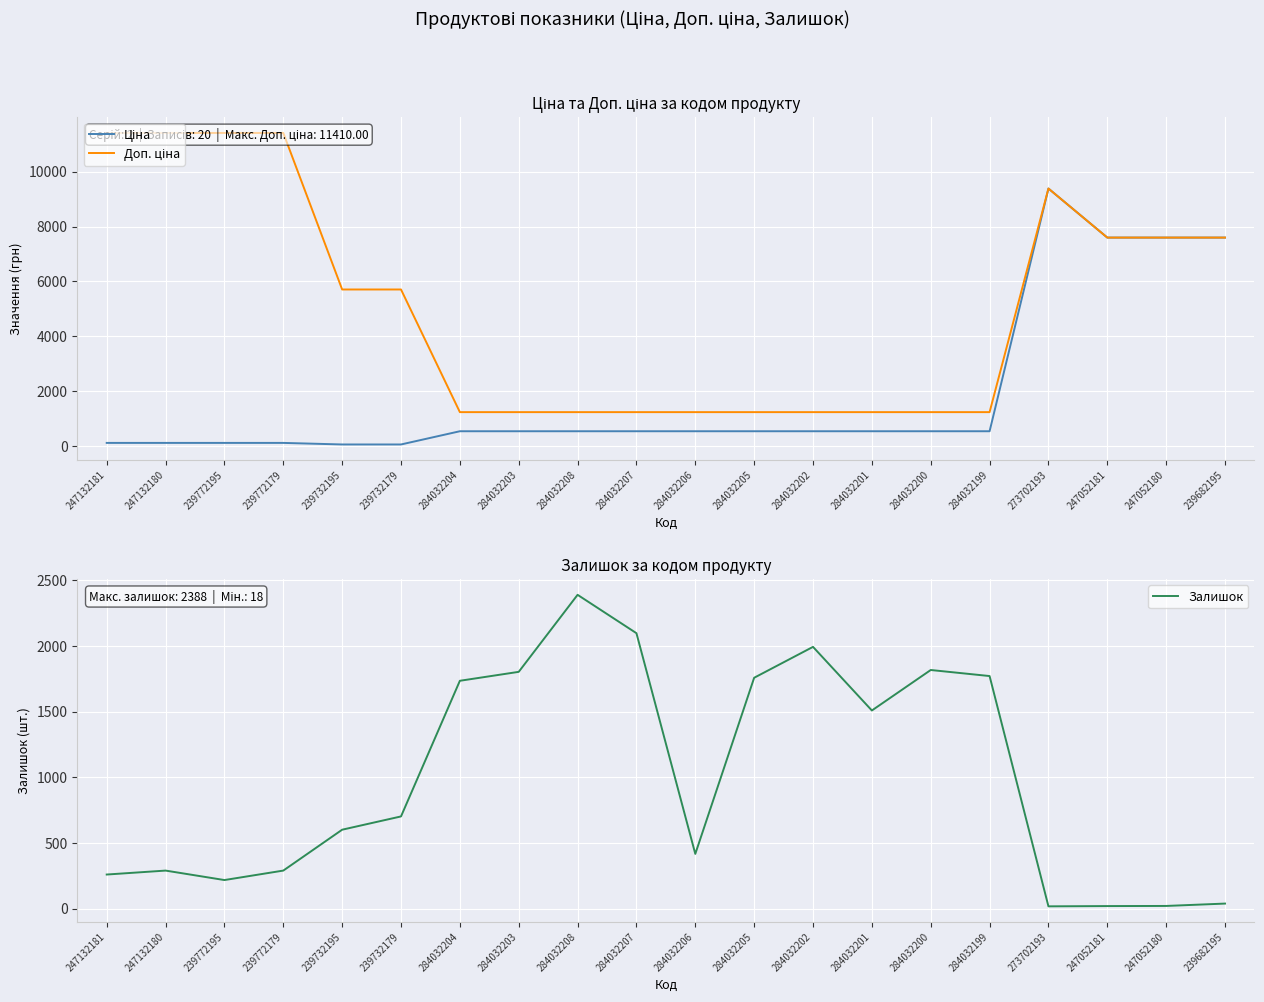

What is the sum of the Залишок values at 284032199 and 284032205?

3527.0